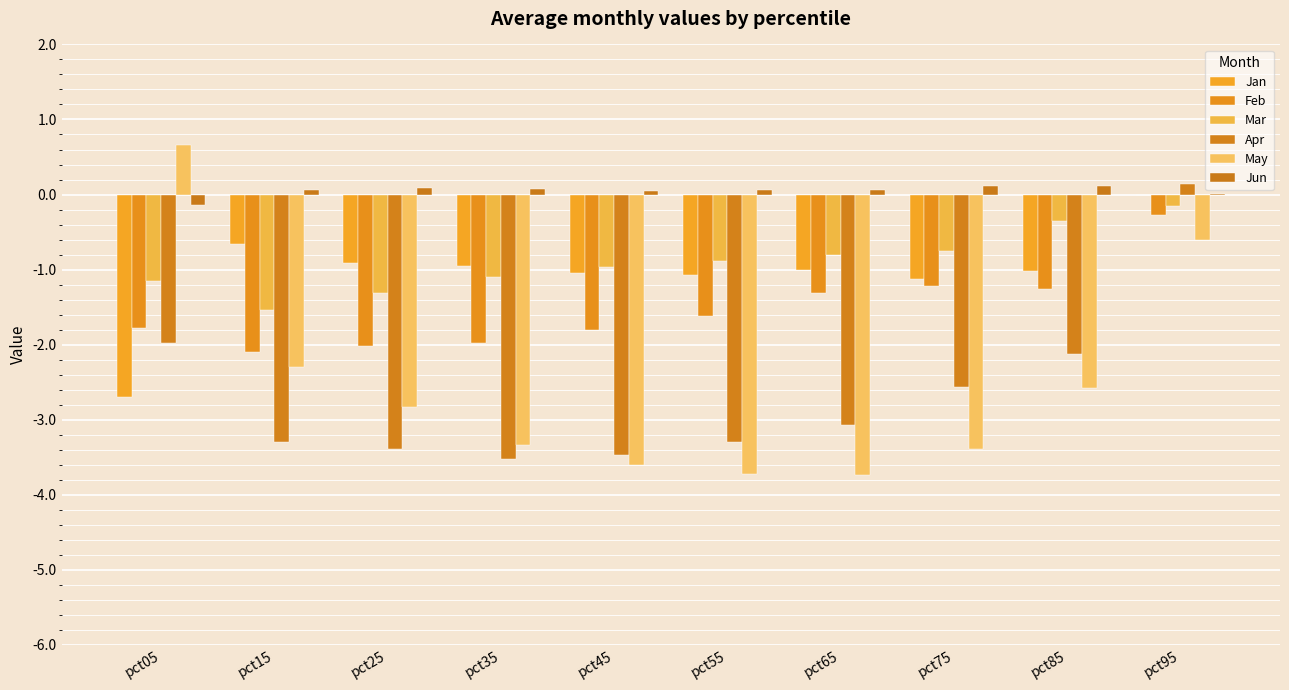

How many data points in May are above -2?

2